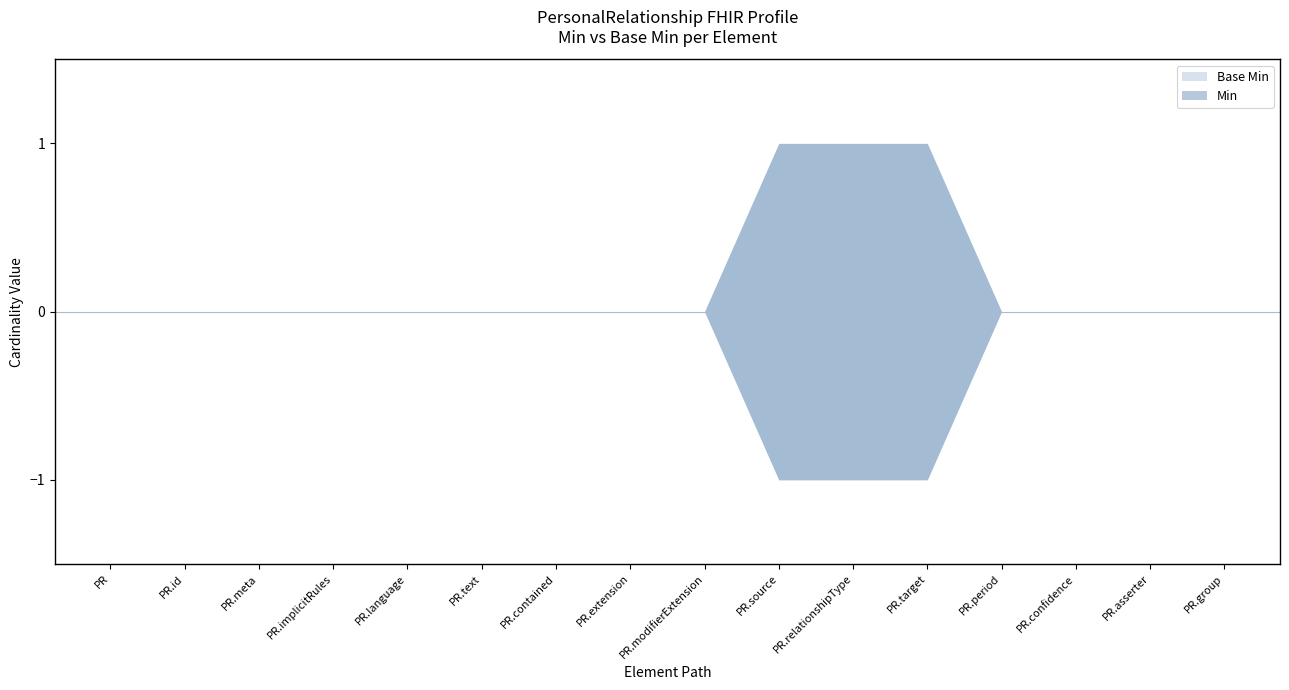

True or false: Base Min and Min intersect in this chart.

False